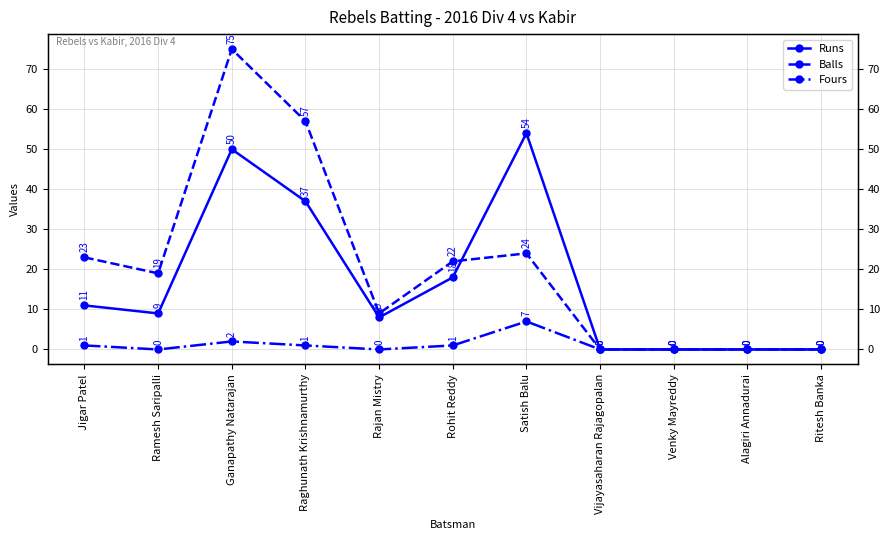

At which category is the sum across all series the highest?

Ganapathy Natarajan